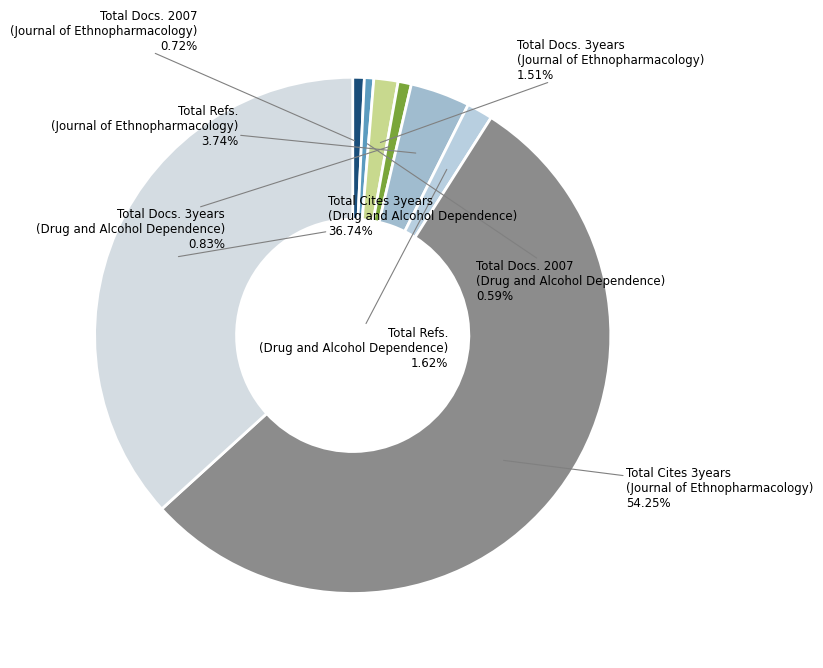

Does any single category account for the majority?

Yes